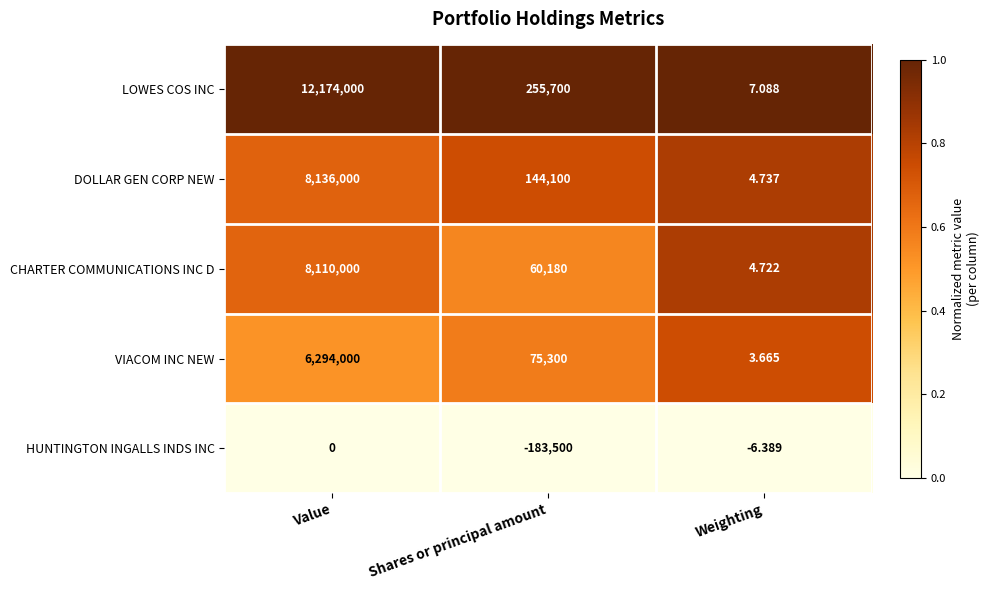

Which series has the widest spread of values?

LOWES COS INC